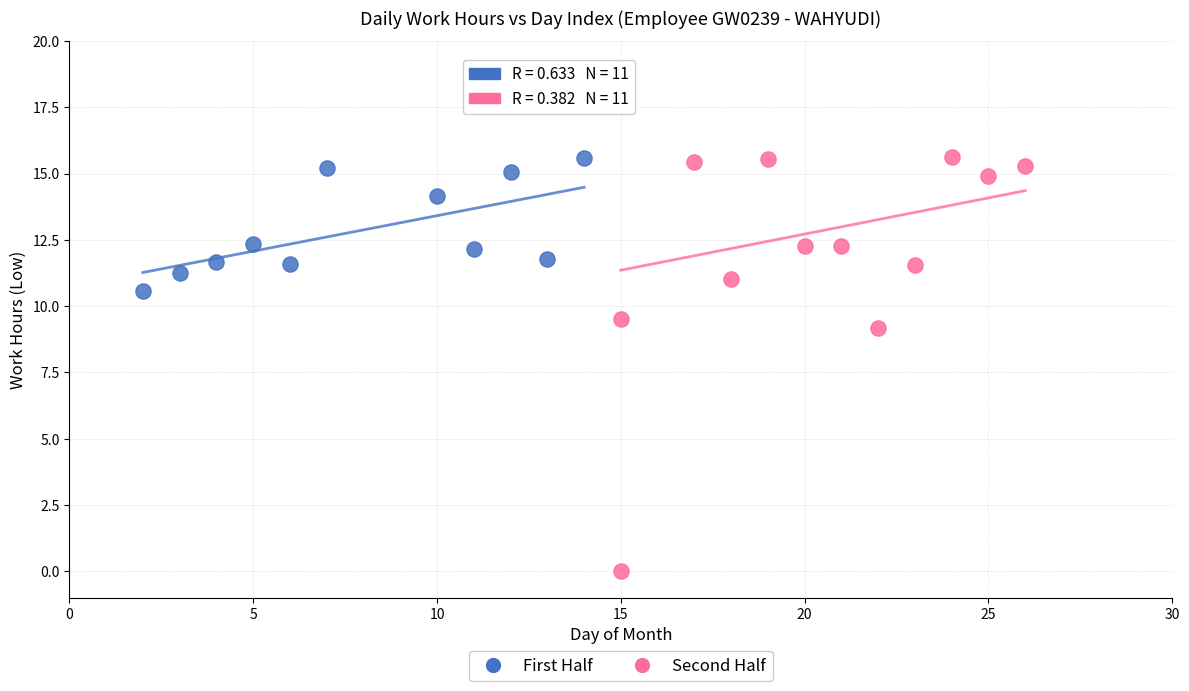

Which series reaches the minimum Y coordinate?

Second Half